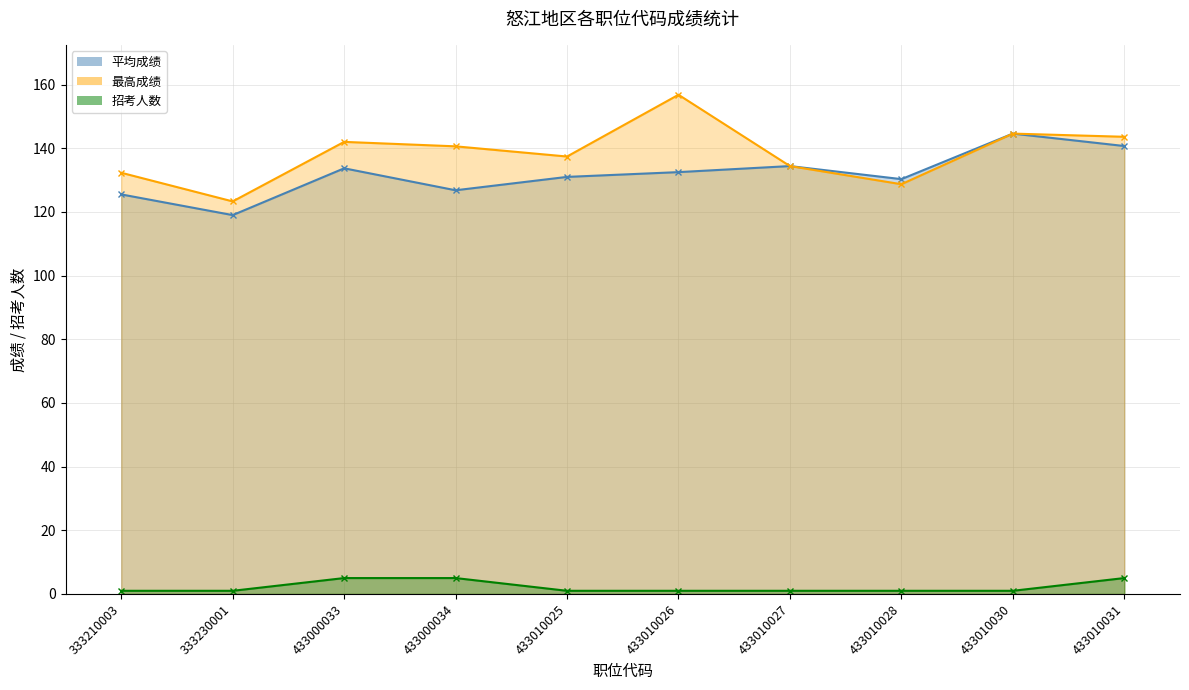

What is the average value of the 最高成绩 series?

138.4